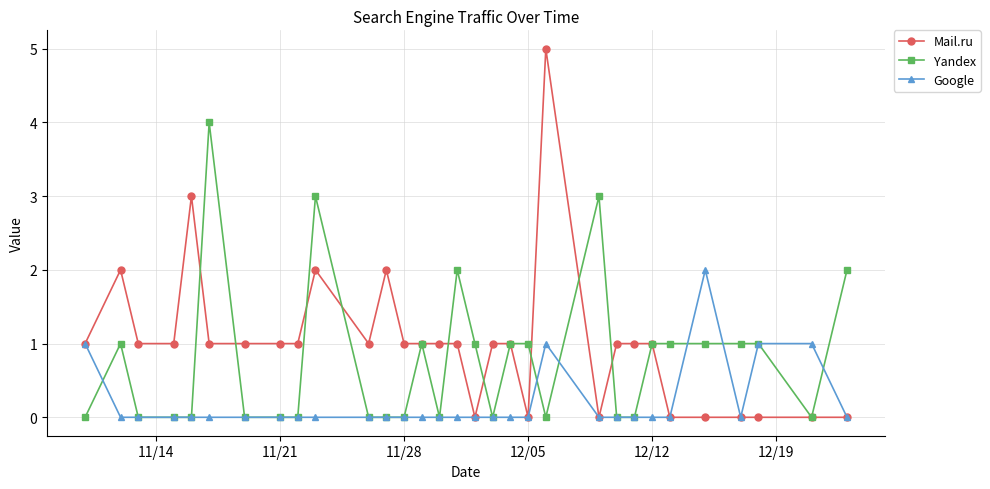

Rank the series by their average value, from highest to lowest.

Mail.ru, Yandex, Google